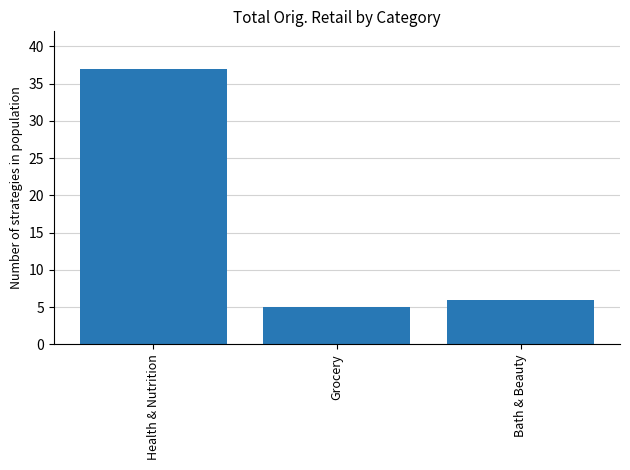

What is the smallest value displayed?

5